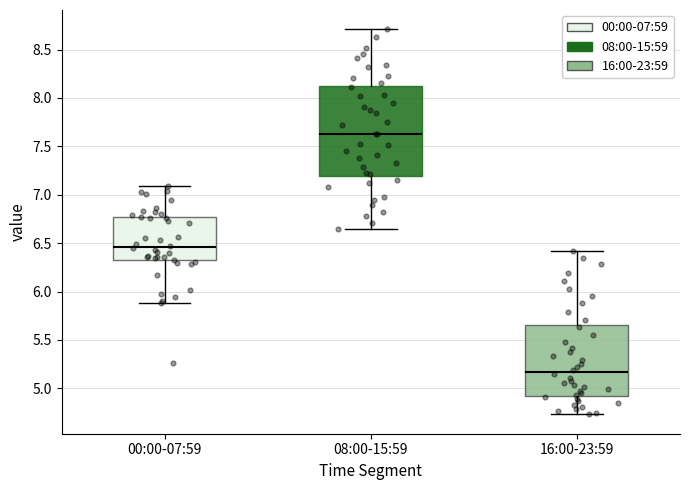

Where does the upper whisker of the box for 08:00-15:59 end on the y-axis? The values are not printed on the chart, so give them approximately, as read against the axis.

8.70